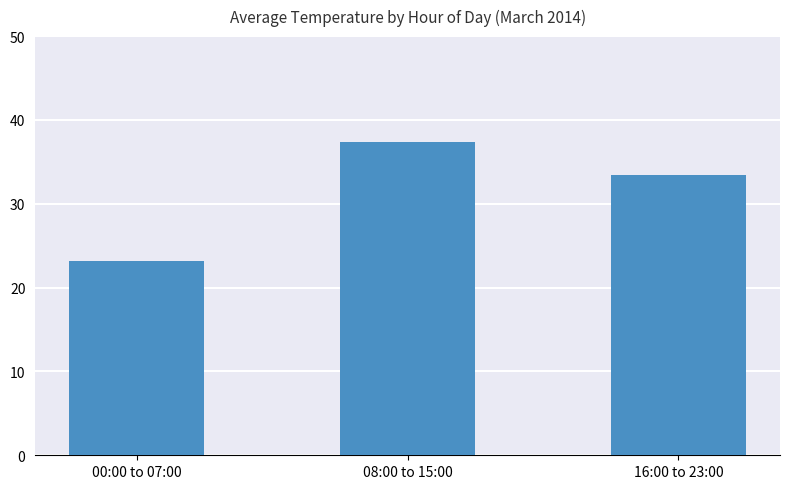

How many values are below 33?

1